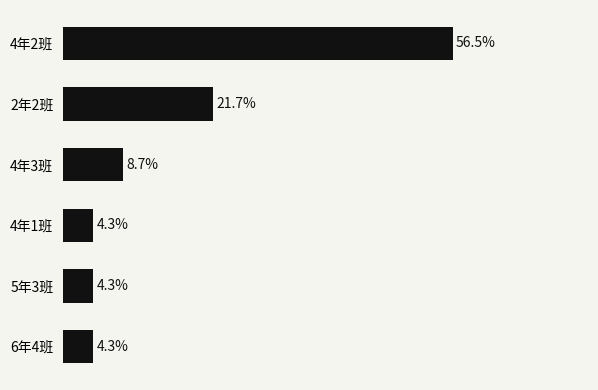

Between 6年4班 and 4年2班, which is larger?

4年2班